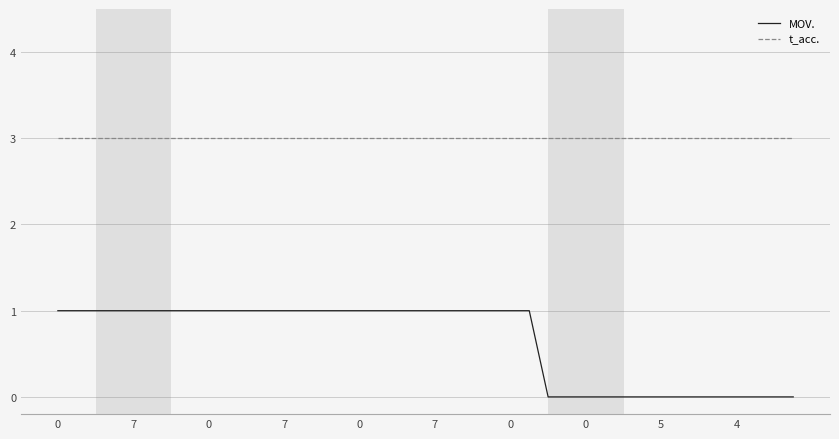

At how many categories does at least one series exceed 0?

40